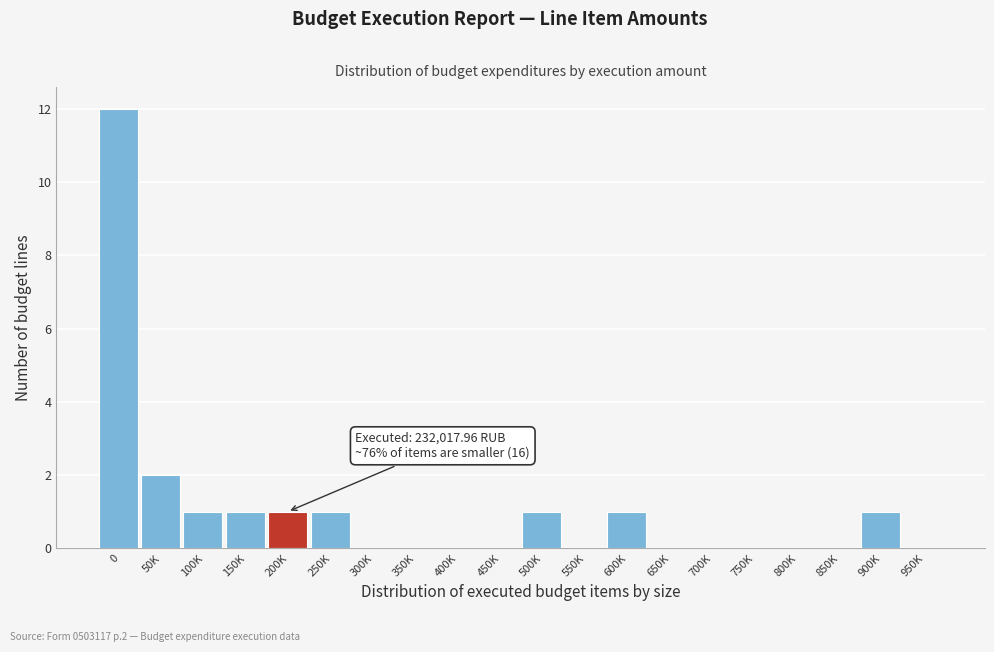

Reading left to right, what are all the values shown in this chart?

0=12	50K=2	100K=1	150K=1	200K=1	250K=1	300K=0	350K=0	400K=0	450K=0	500K=1	550K=0	600K=1	650K=0	700K=0	750K=0	800K=0	850K=0	900K=1	950K=0